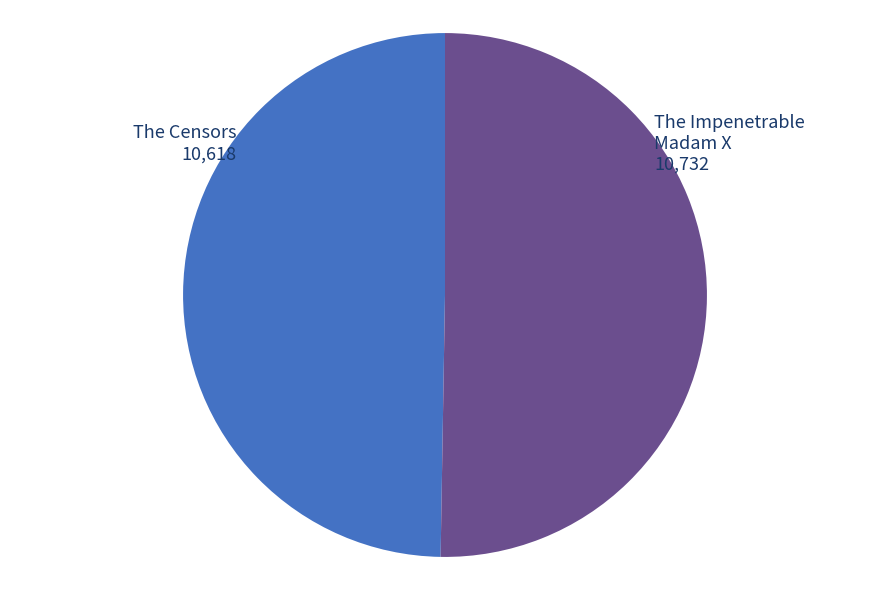

What is the majority slice?

The Impenetrable Madam X